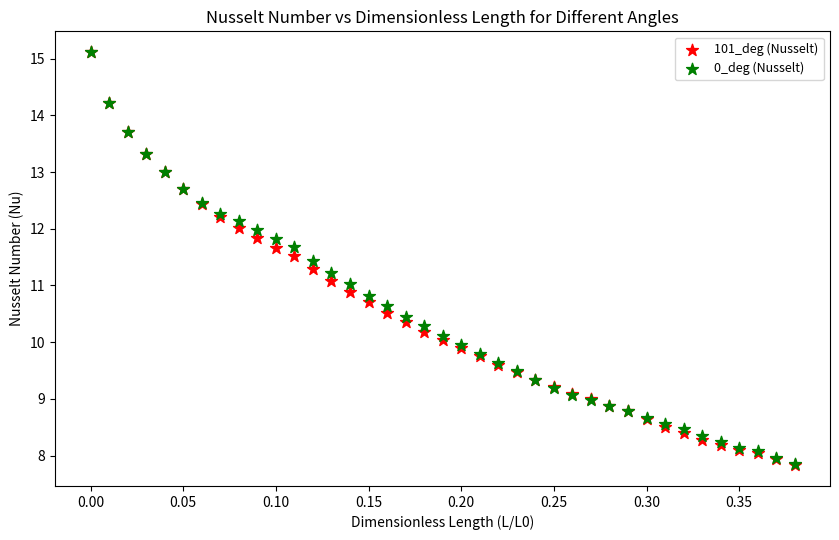

What are all the series names shown in the legend?

101_deg (Nusselt), 0_deg (Nusselt)